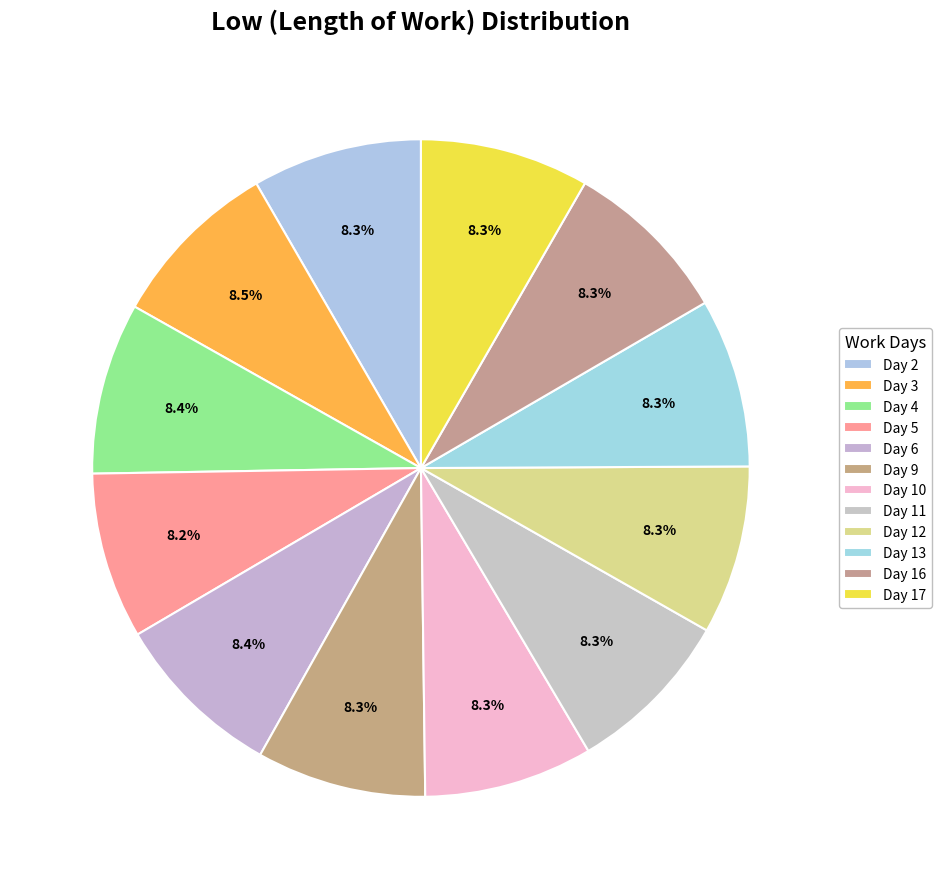

How many segments does this pie chart have?

12